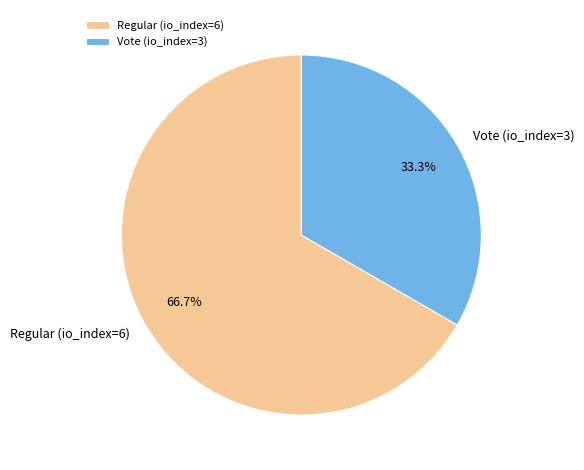

What is the smallest slice in the pie chart?

Vote (io_index=3)